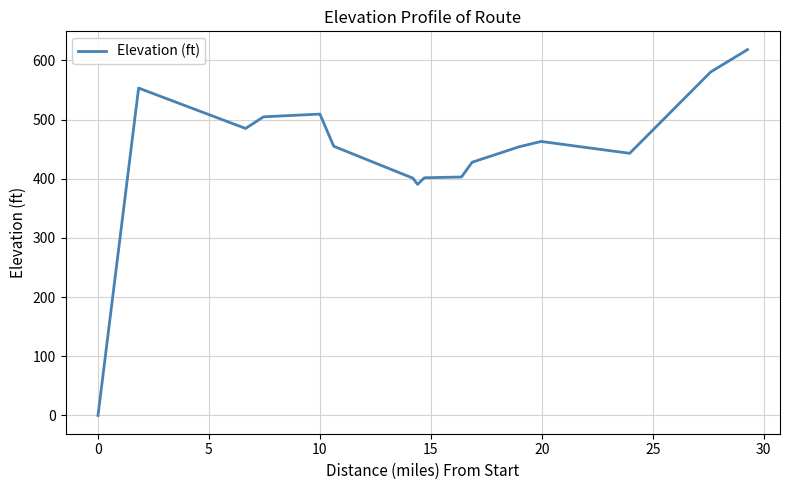

What is the greatest value displayed?

618.1